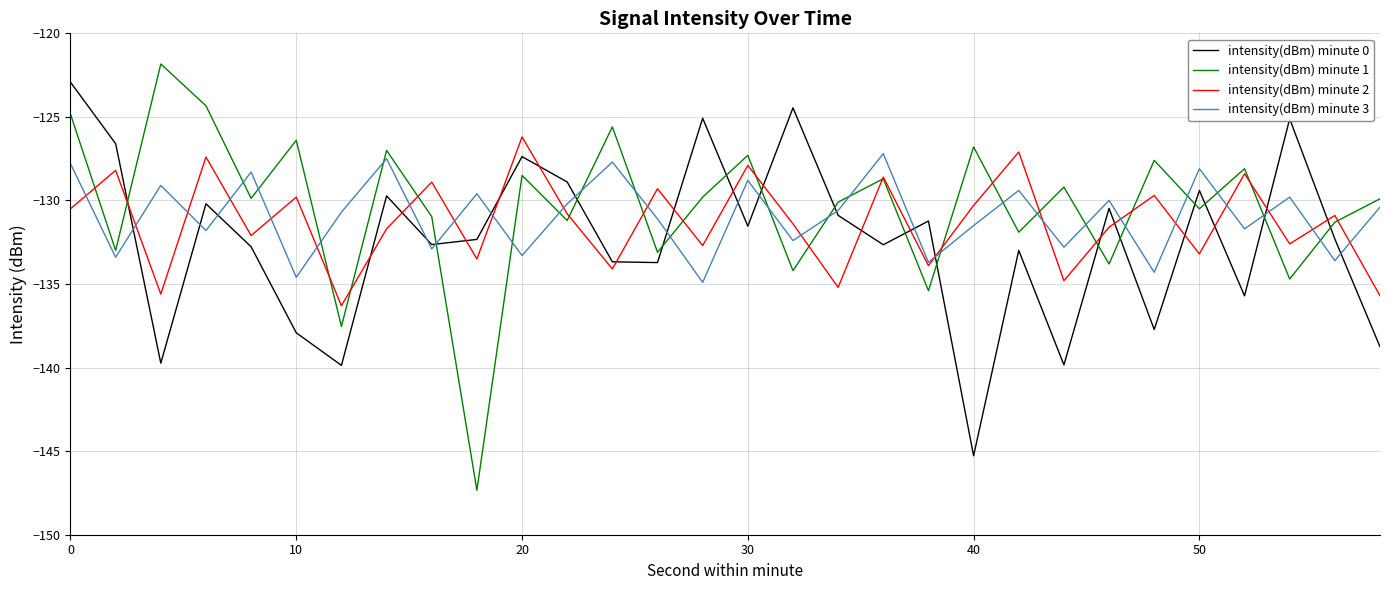

What is the highest value of the intensity(dBm) minute 2 series?

-126.2